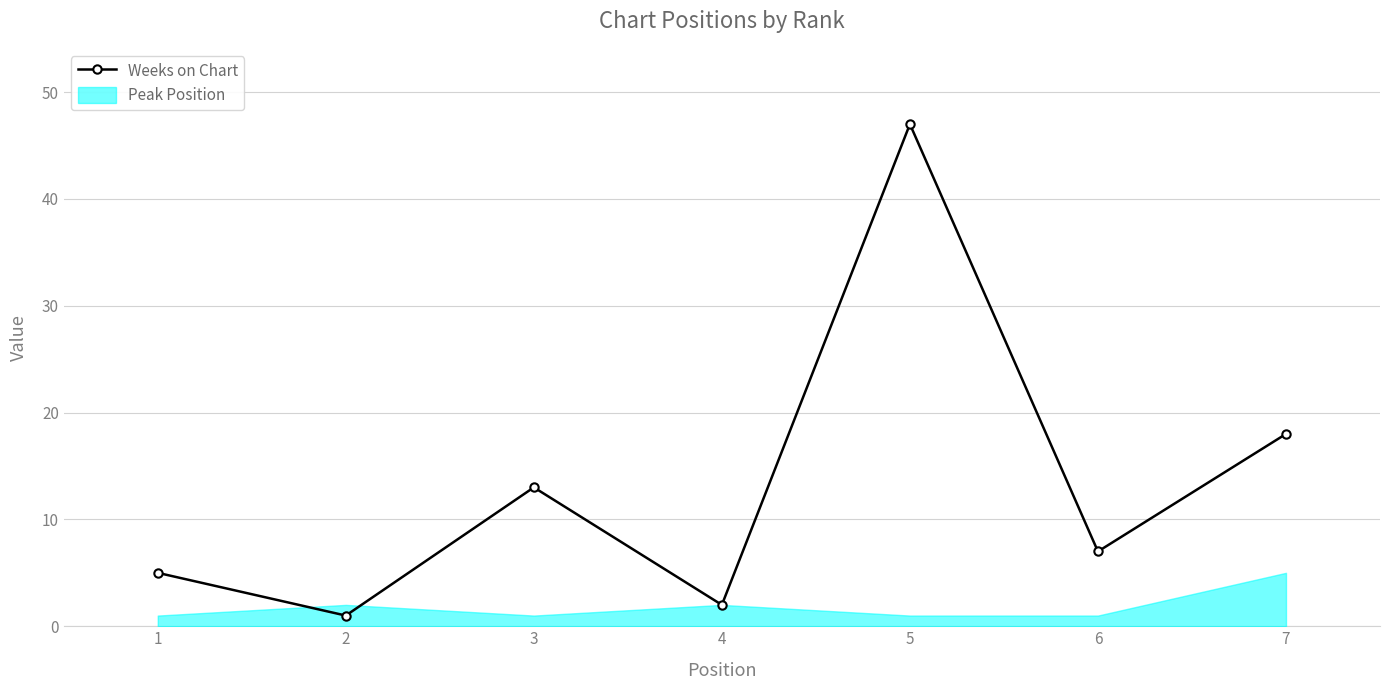

Does the chart display data point markers on the line(s)?

Yes